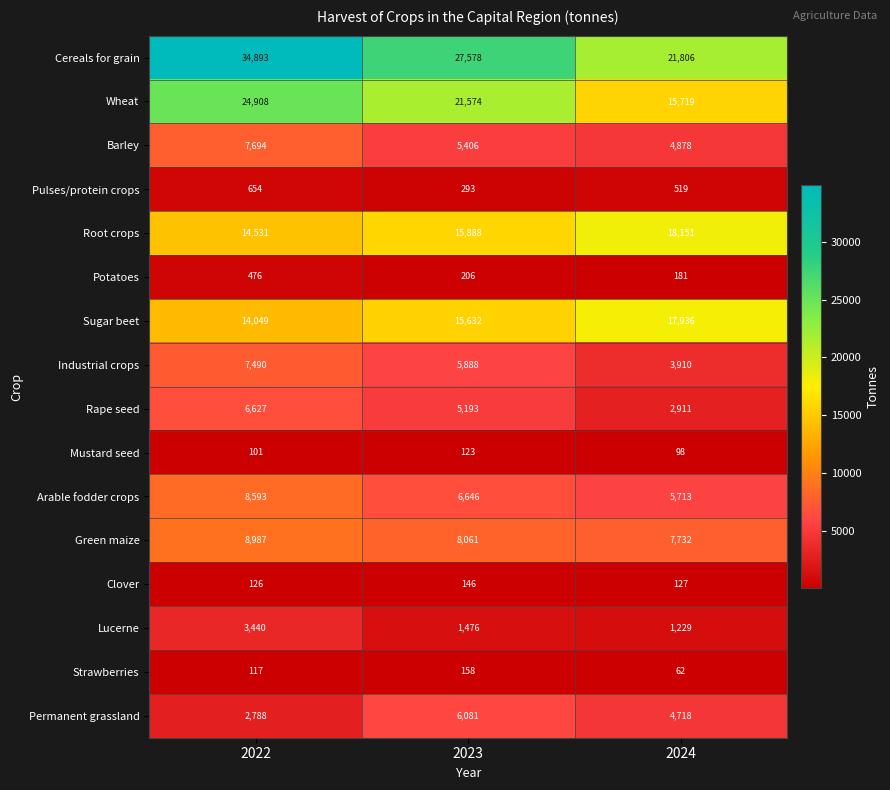

Where does the Cereals for grain series first go above 27578?

2022